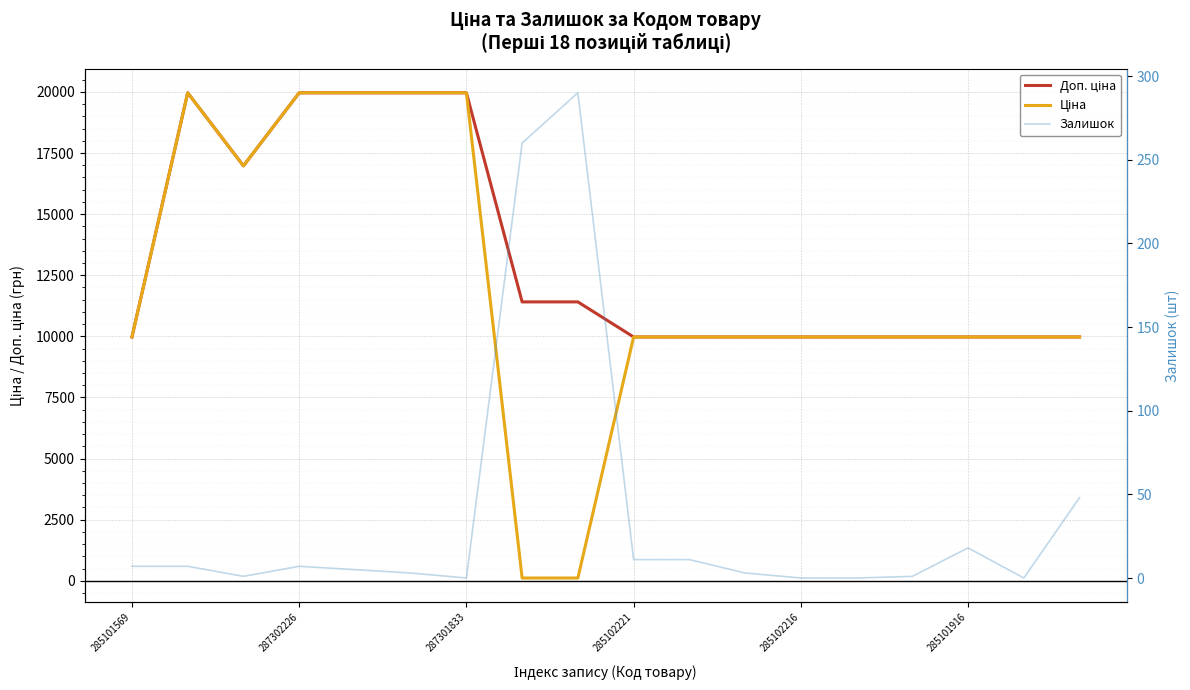

Is it true that Залишок equals 7.5 at 10?

False